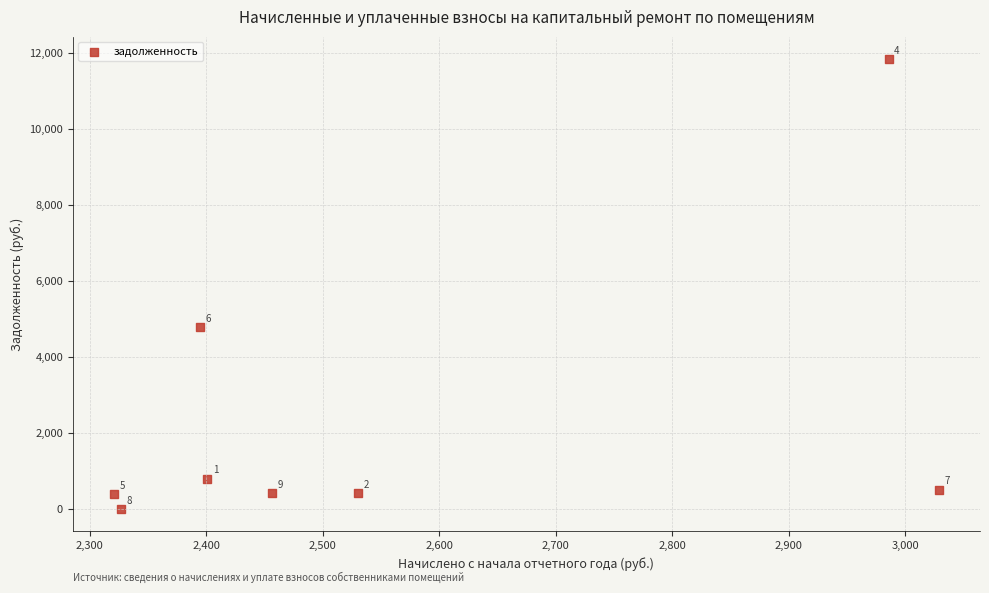

What Y value in the scatter plot is closest to 5919?

4784.8